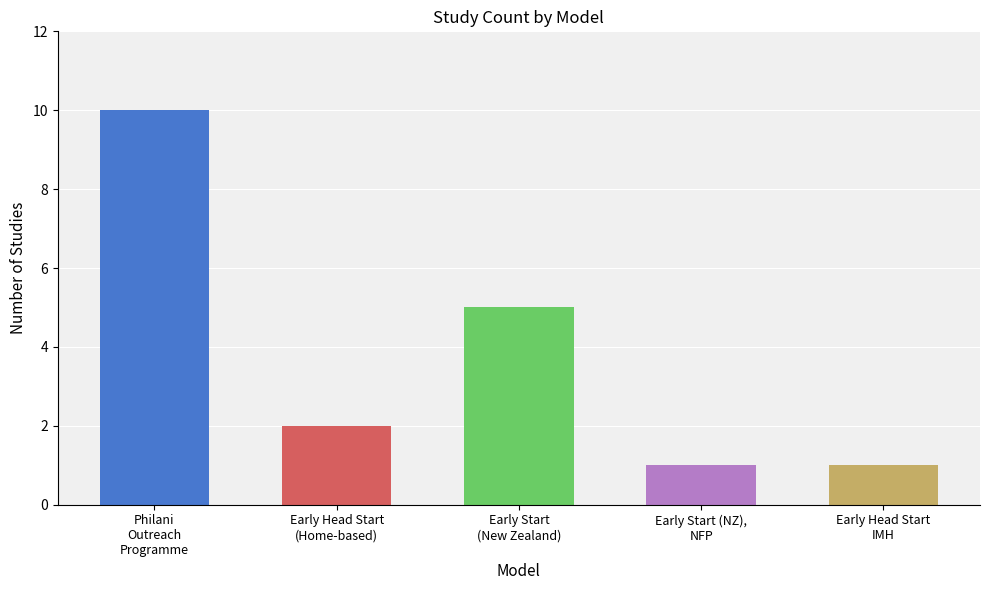

What is the difference between the maximum and minimum values?

9